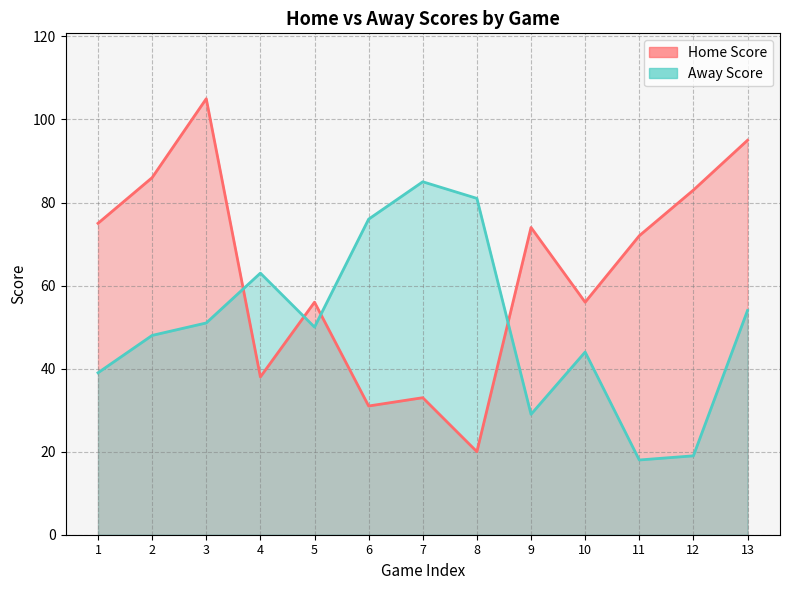

How many categories are shown in the chart?

13